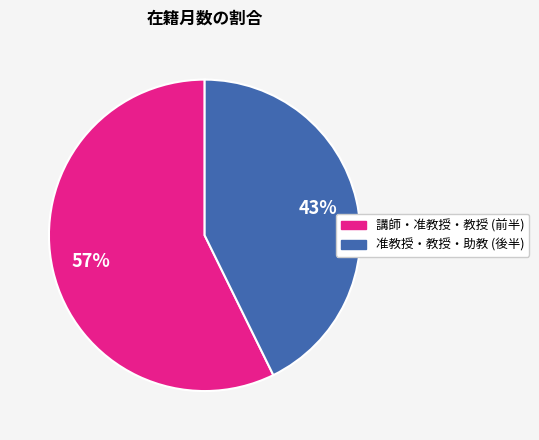

Do 講師・准教授・教授 (前半) and 准教授・教授・助教 (後半) together represent more than half of the pie?

Yes